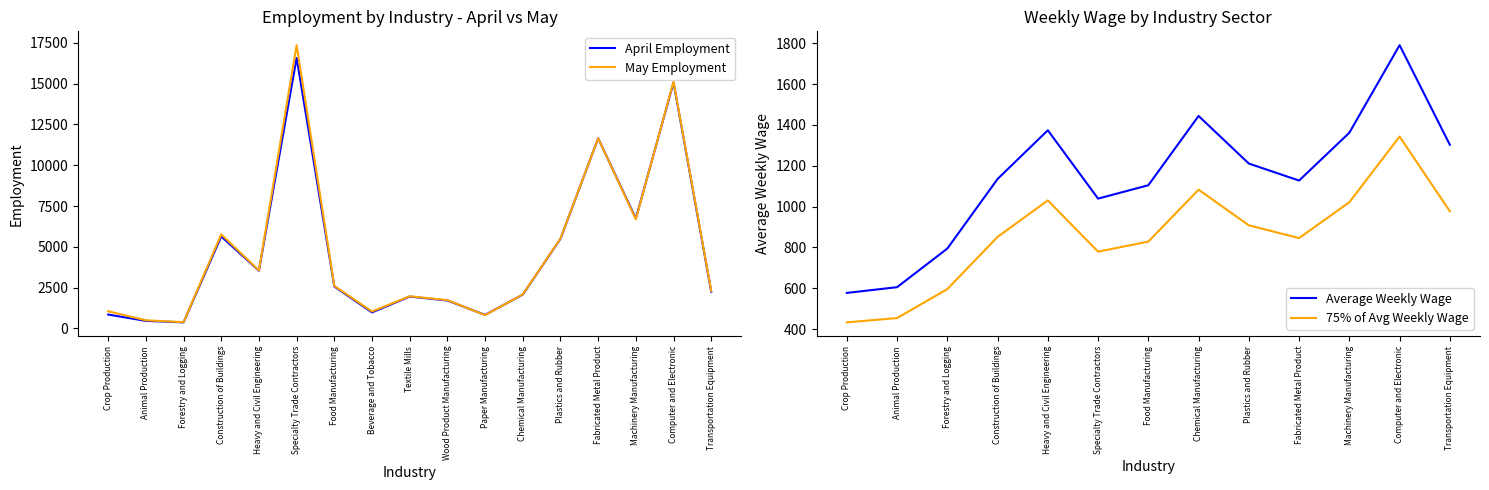

The April Employment series shows 1400 at Beverage and Tobacco. True or false?

False